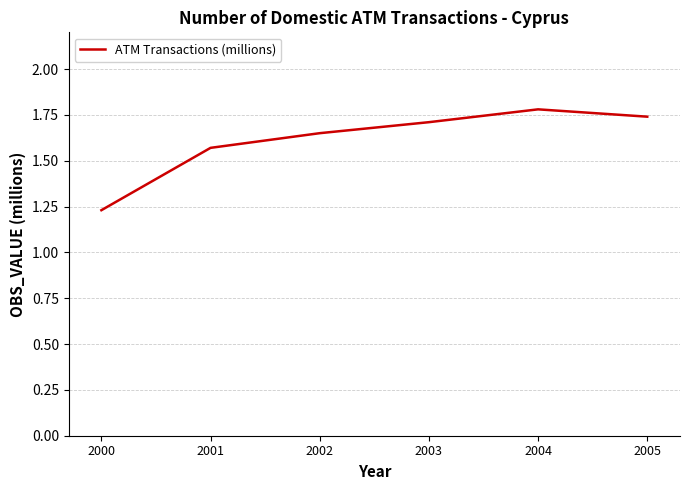

What is the change in value from 2001 to 2005?

+0.2